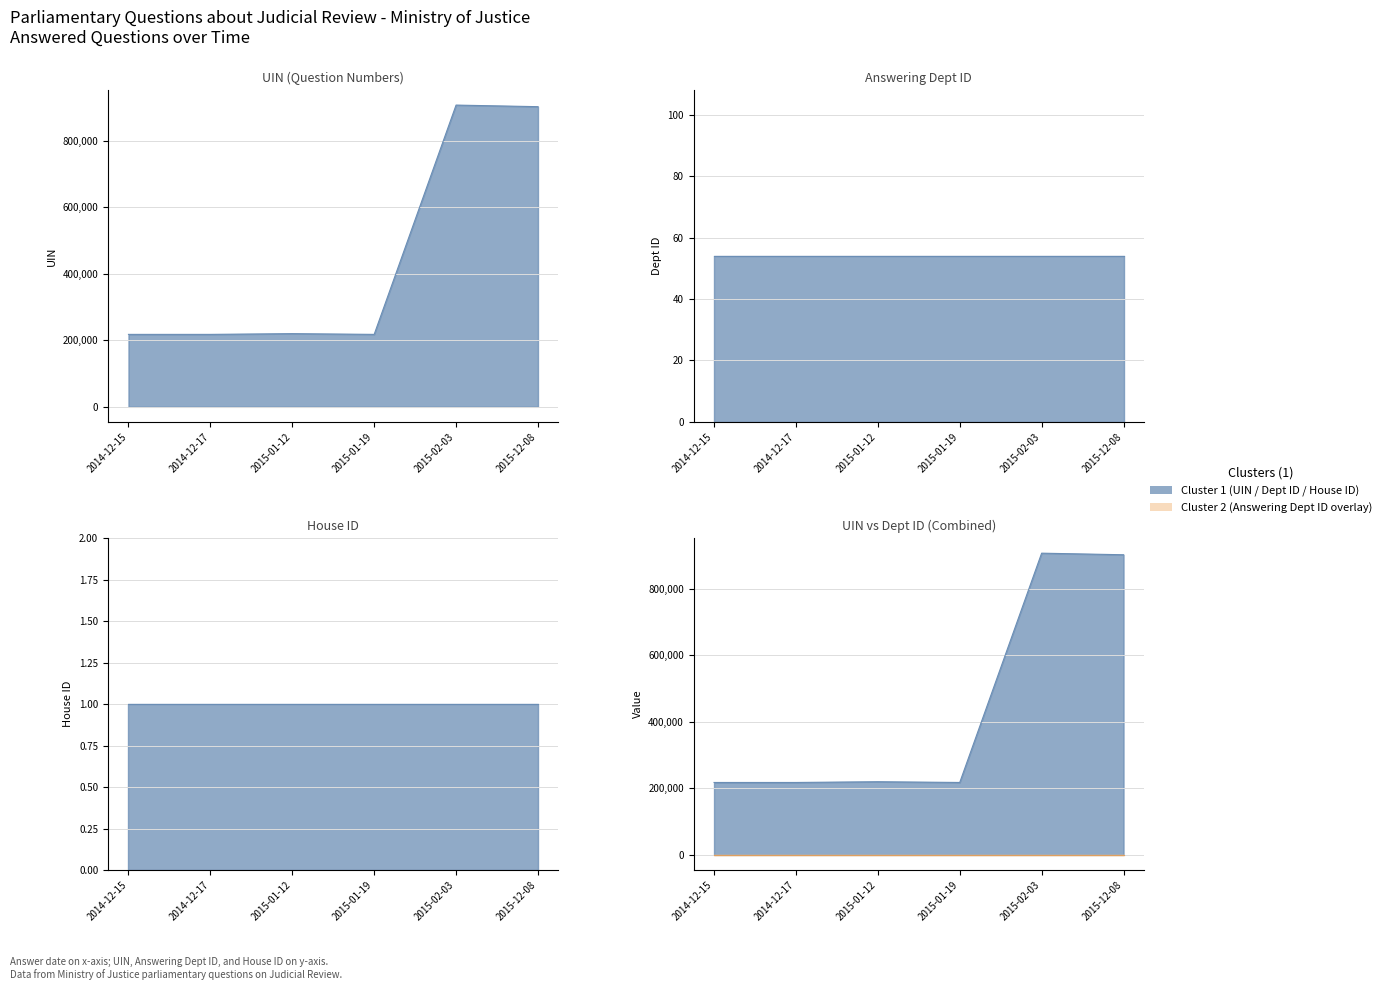

What value does the uin series have at 2015-12-08?

902611